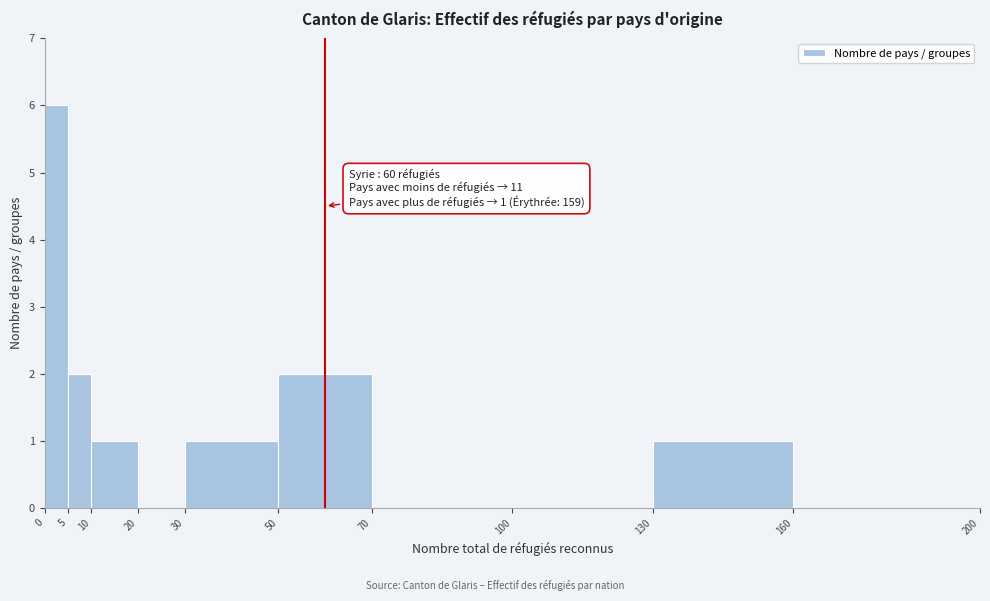

Over which range of the x-axis is the bar tallest?

0 to 5